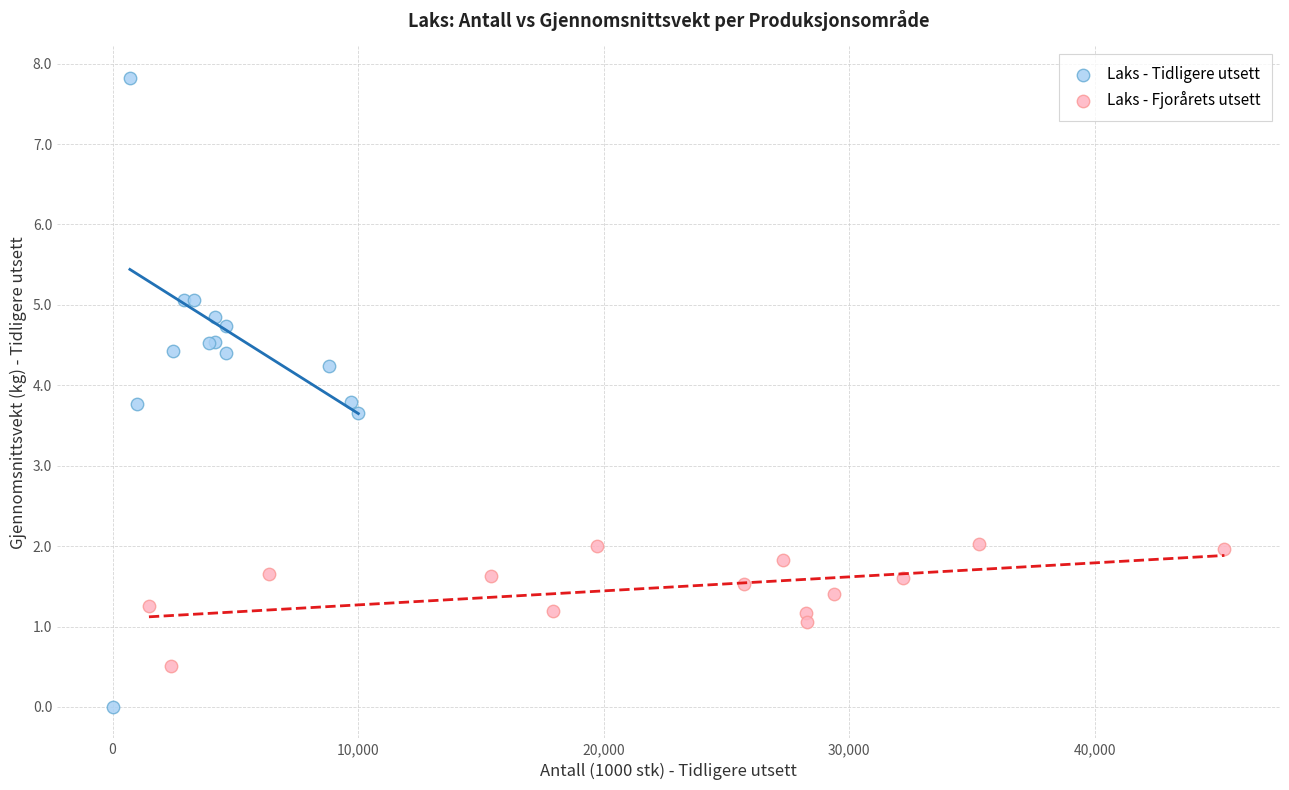

Which series reaches the maximum Y coordinate?

Laks - Tidligere utsett